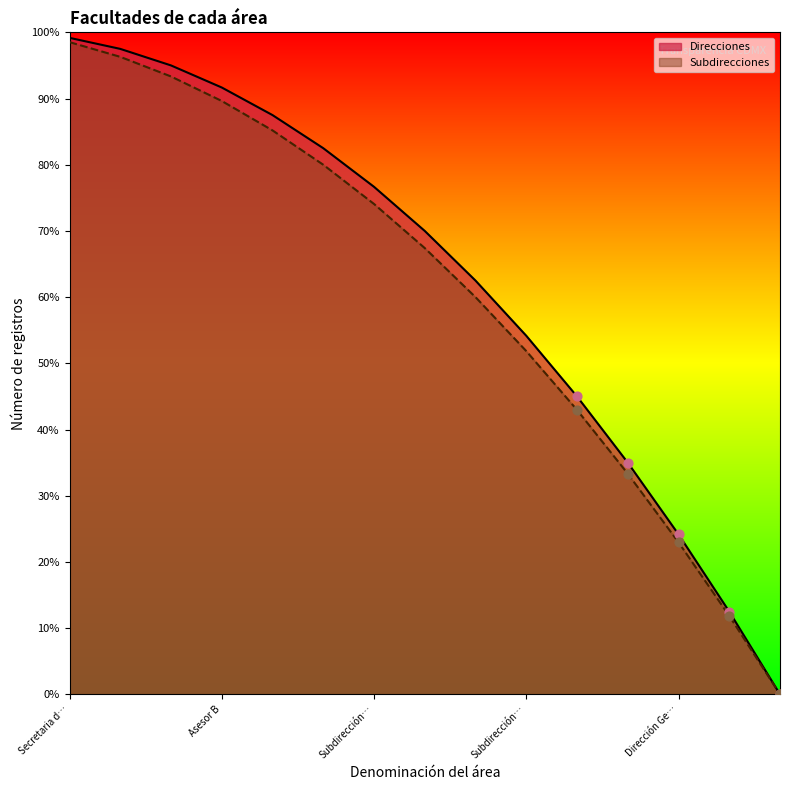

What are all the series names shown in the legend?

Direcciones, Subdirecciones